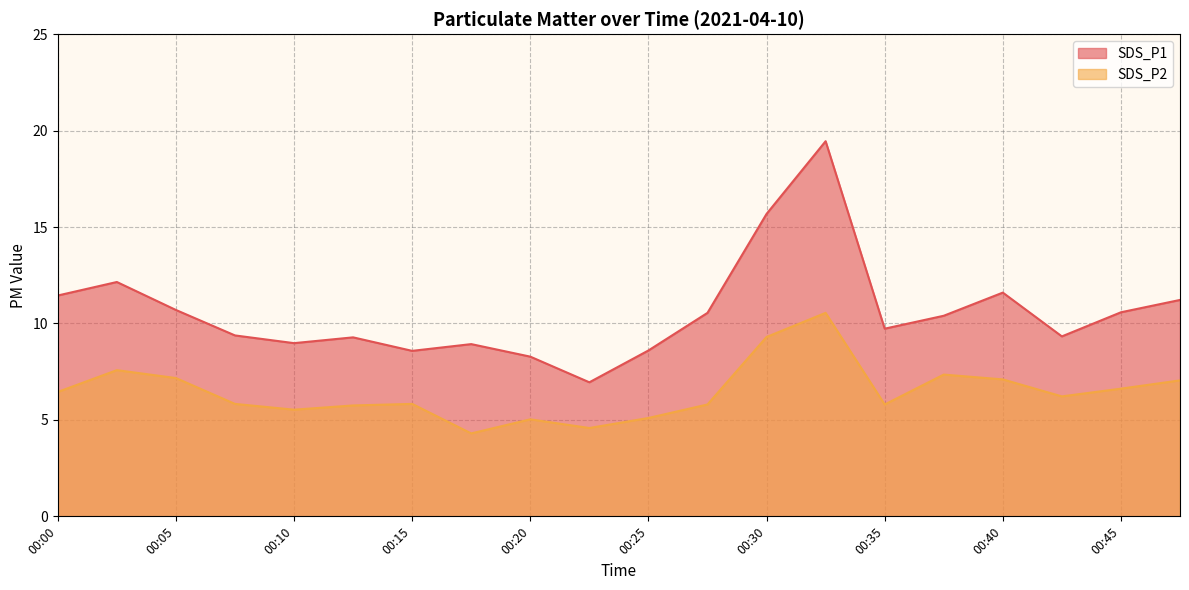

The SDS_P2 series shows 8.2 at 00:27. True or false?

False